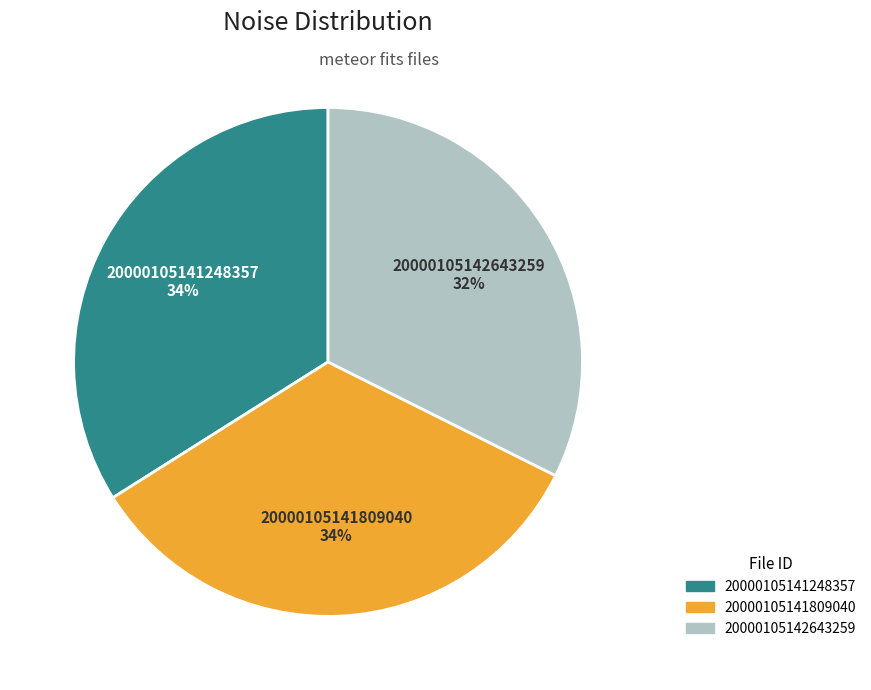

To the nearest percent, what is the combined percentage of 20000105141809040 and 20000105142643259?

66%